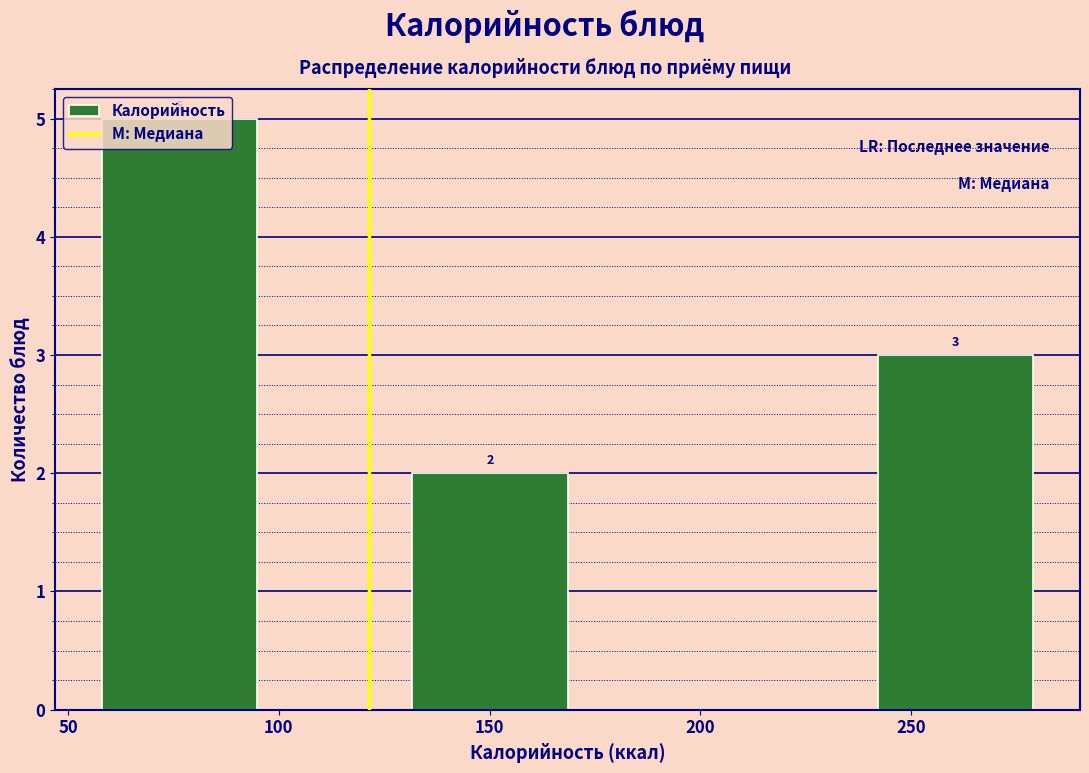

Which range on the x-axis has the tallest bar?

60 to 95